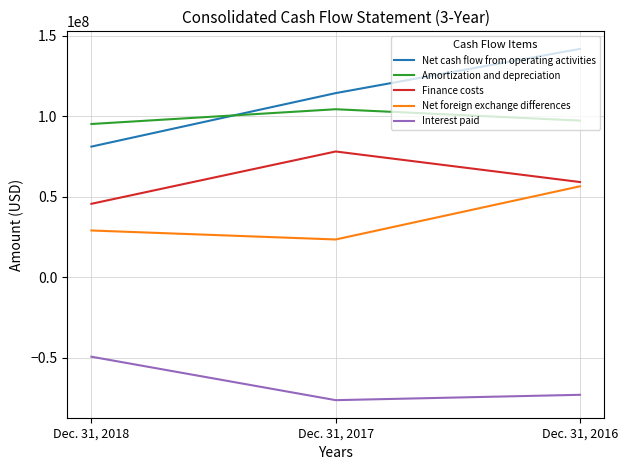

What is the difference between the maximum and minimum values in the Interest paid series?

27019000